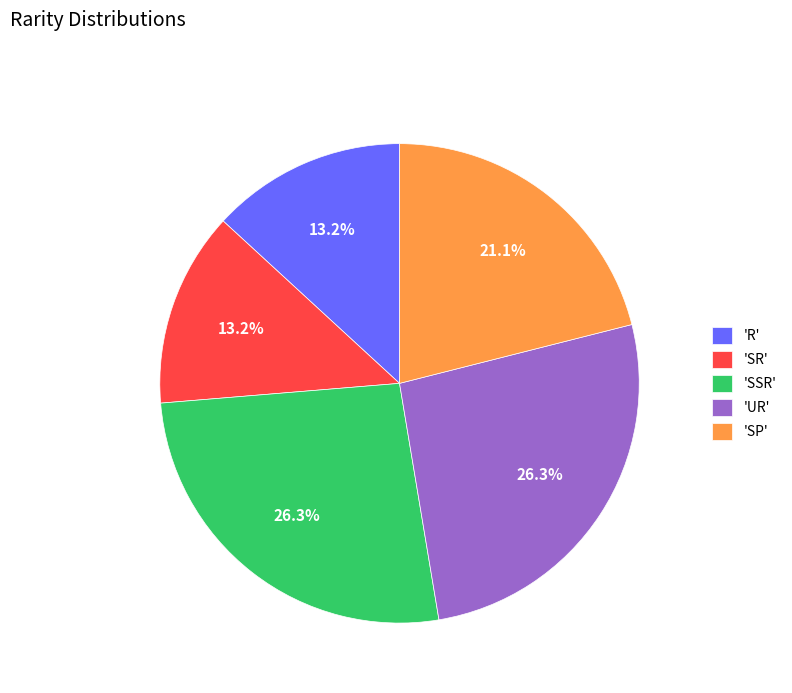

Is 'UR' the majority of the pie?

No